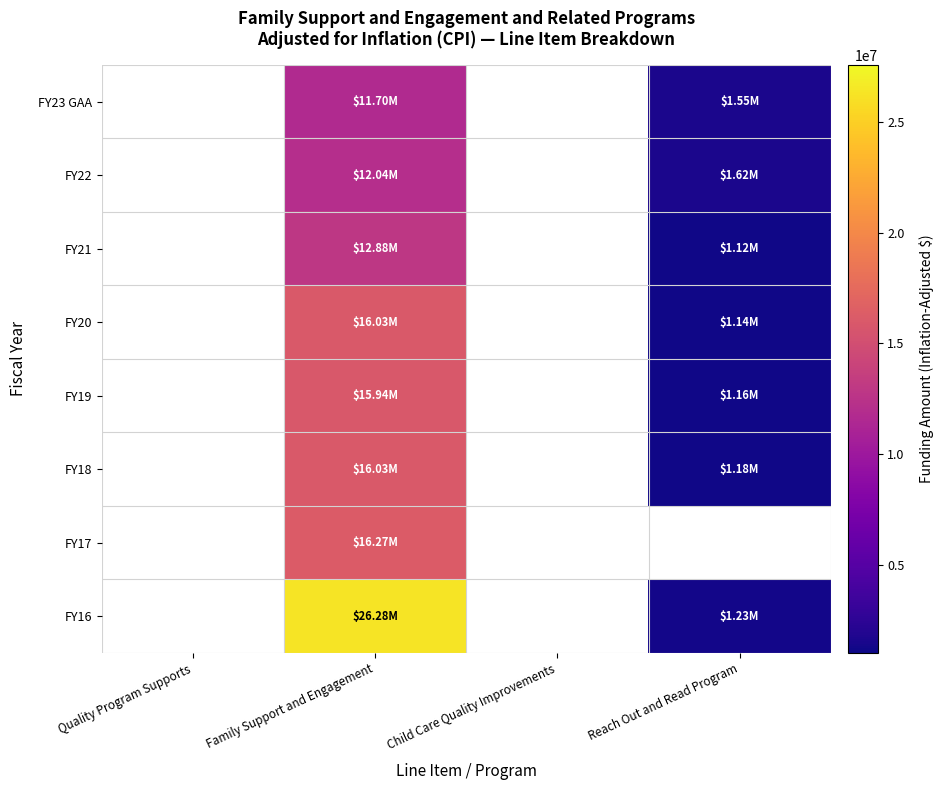

How many distinct data groups are displayed?

8